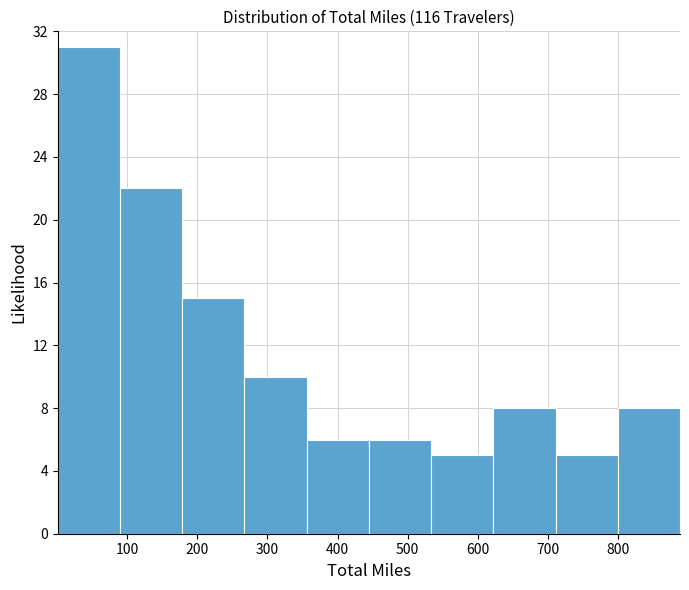

Which range on the x-axis has the tallest bar?

0 to 90